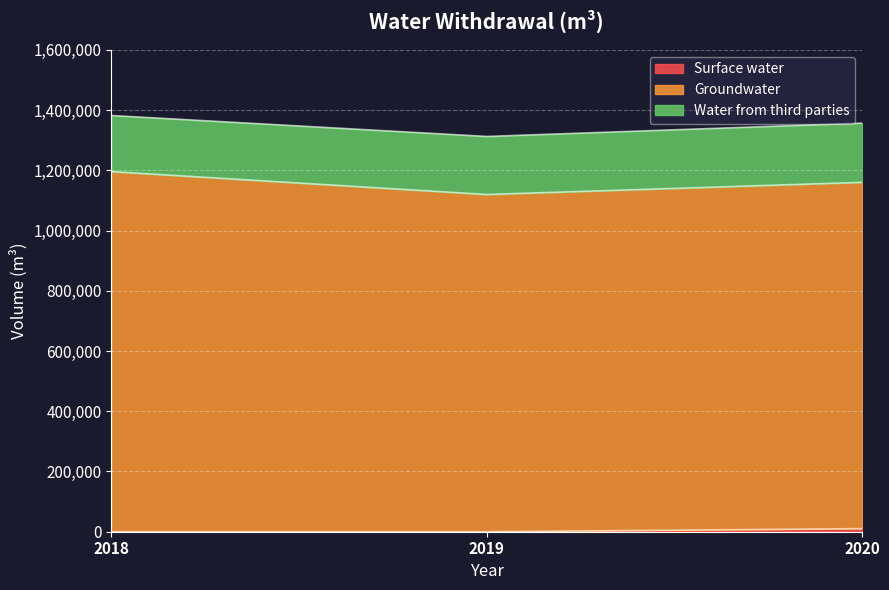

What is the highest value of the Groundwater series?

1195673